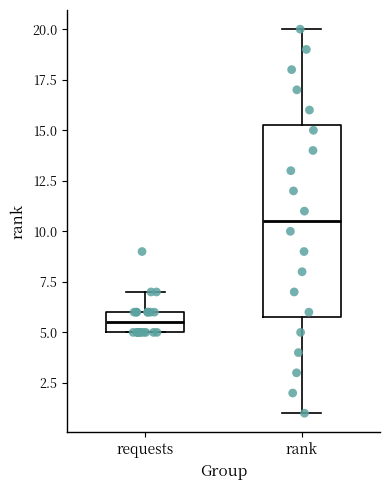

Reading left to right, read every box against the y-axis: the position of its median line, the range the box covers, and the ends of its whiskers. The values are not printed on the chart, so give them approximately, as read against the axis.

requests: median 5.5, box 5.0 to 6.0, whiskers 5.0 to 7.0
rank: median 10.5, box 6.0 to 15.5, whiskers 1.0 to 20.0